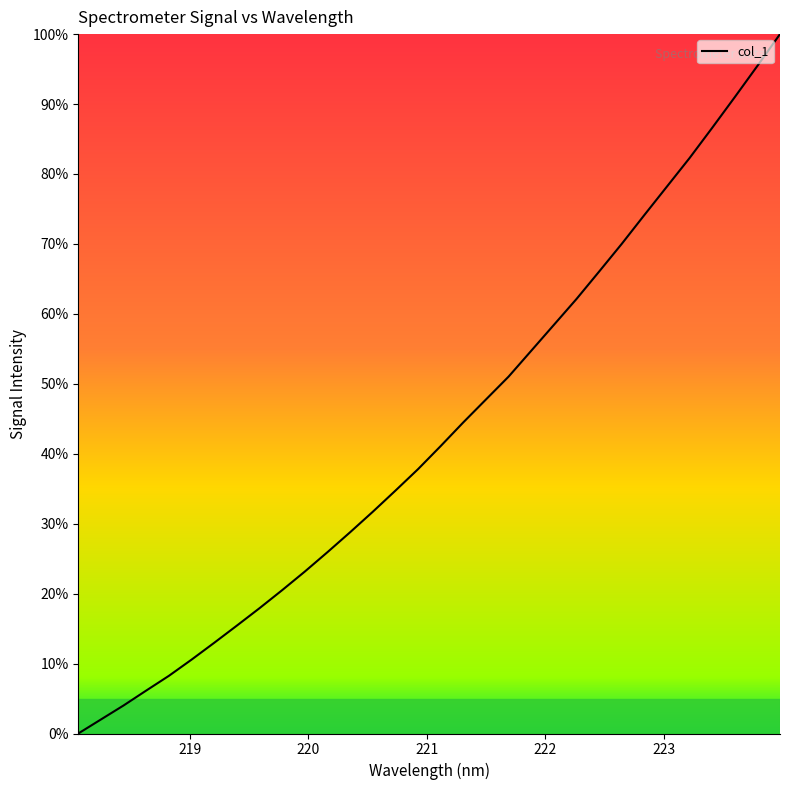

What is the difference between the maximum and minimum values?

100.0